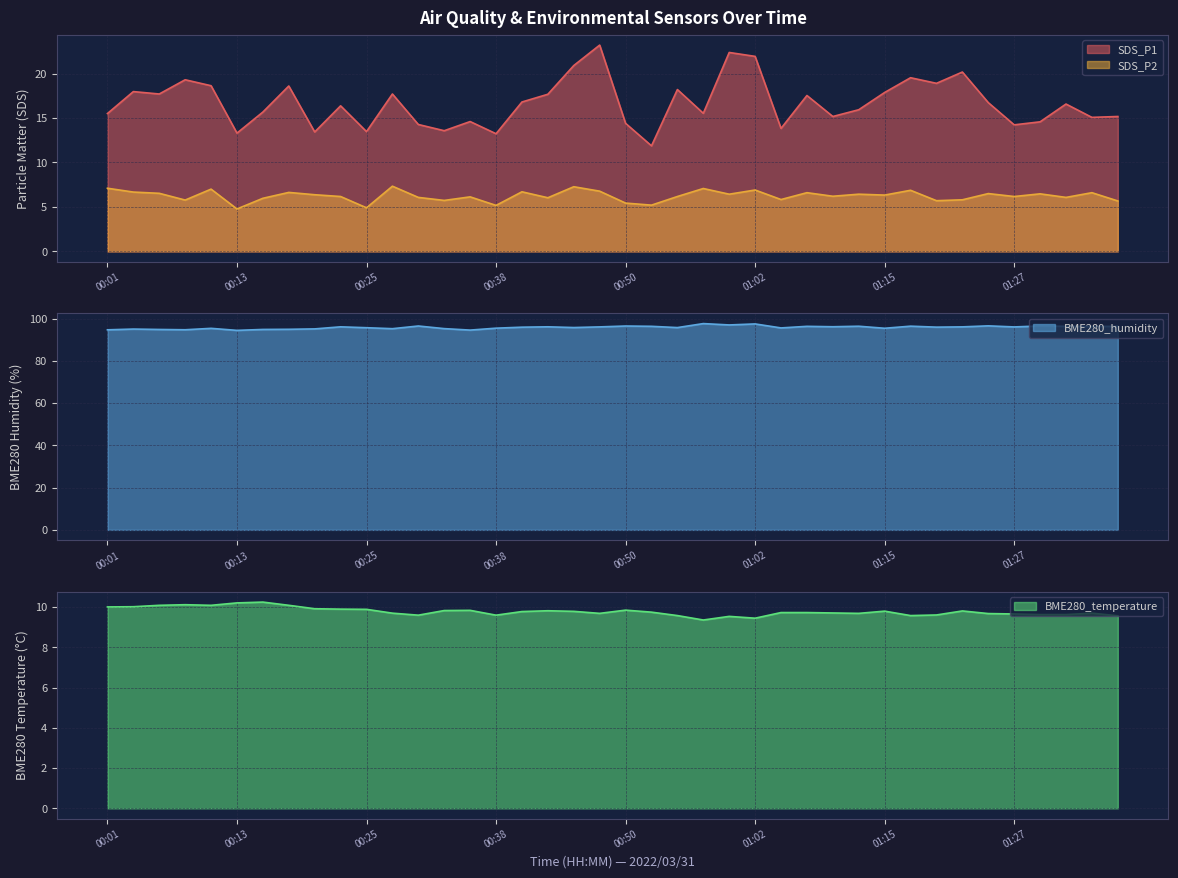

Which label corresponds to the smallest value in the chart?

00:13